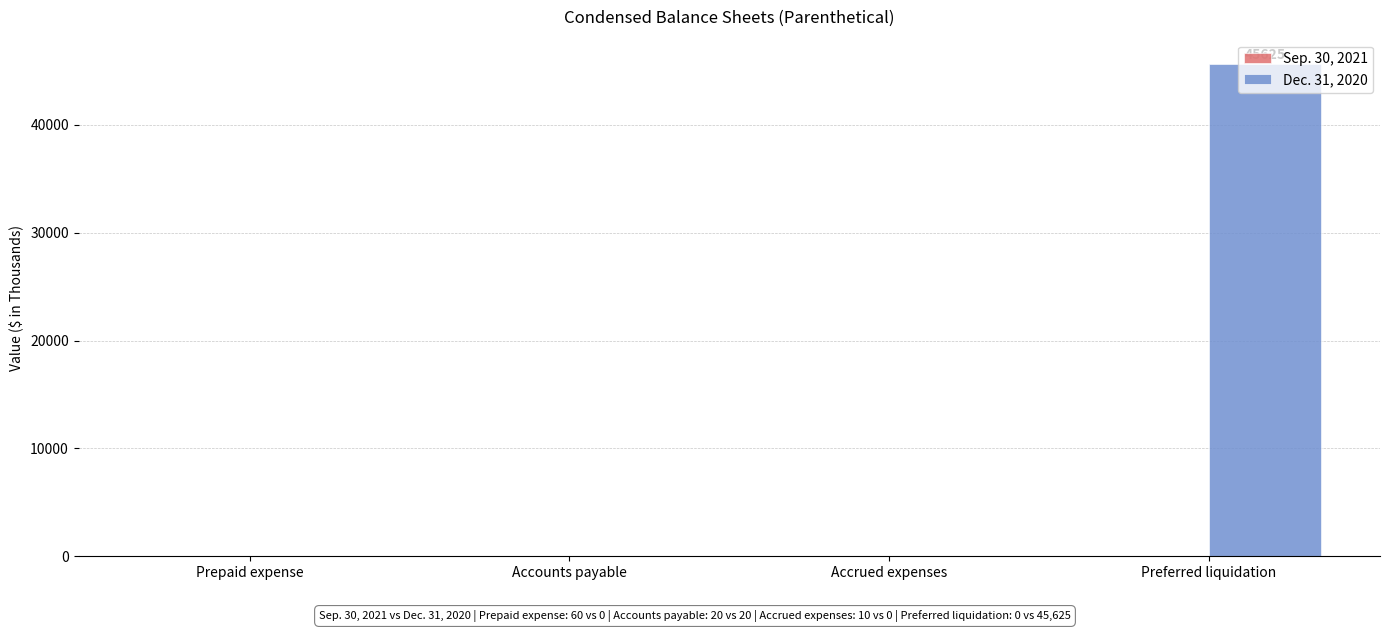

True or false: Dec. 31, 2020 has a value of 16277 at Prepaid expense.

False